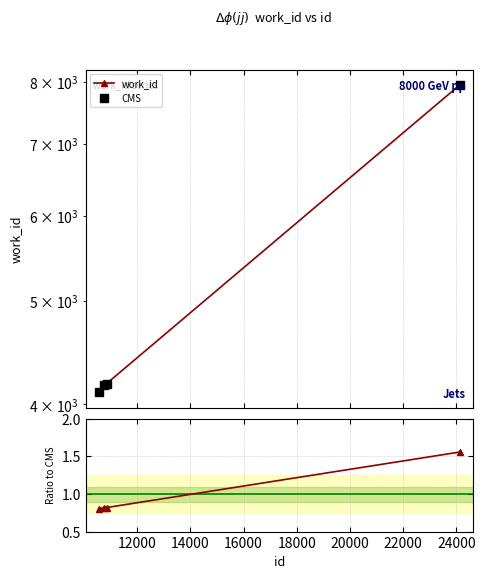

The Ratio to CMS series shows 0.3 at 10000. True or false?

False